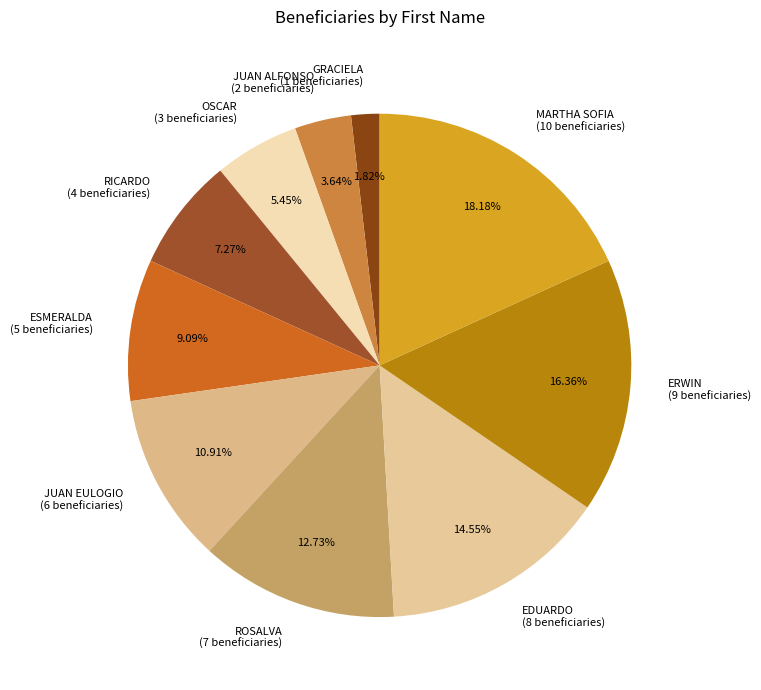

Rank the categories by value from lowest to highest.

GRACIELA, JUAN ALFONSO, OSCAR, RICARDO, ESMERALDA, JUAN EULOGIO, ROSALVA, EDUARDO, ERWIN, MARTHA SOFIA